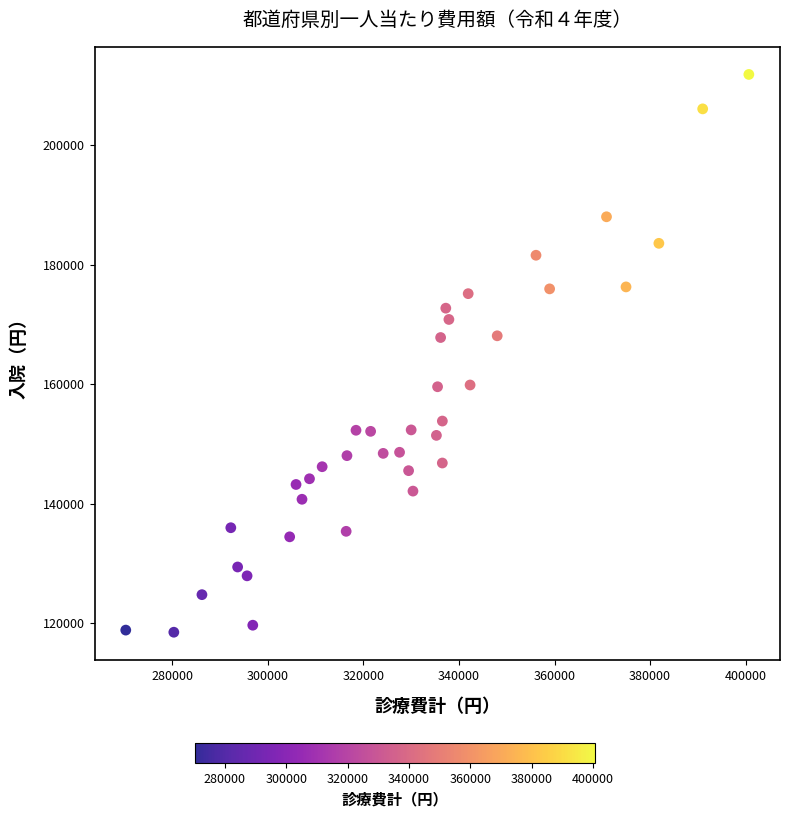

What is the range of X values (max minus min)?

130438.5